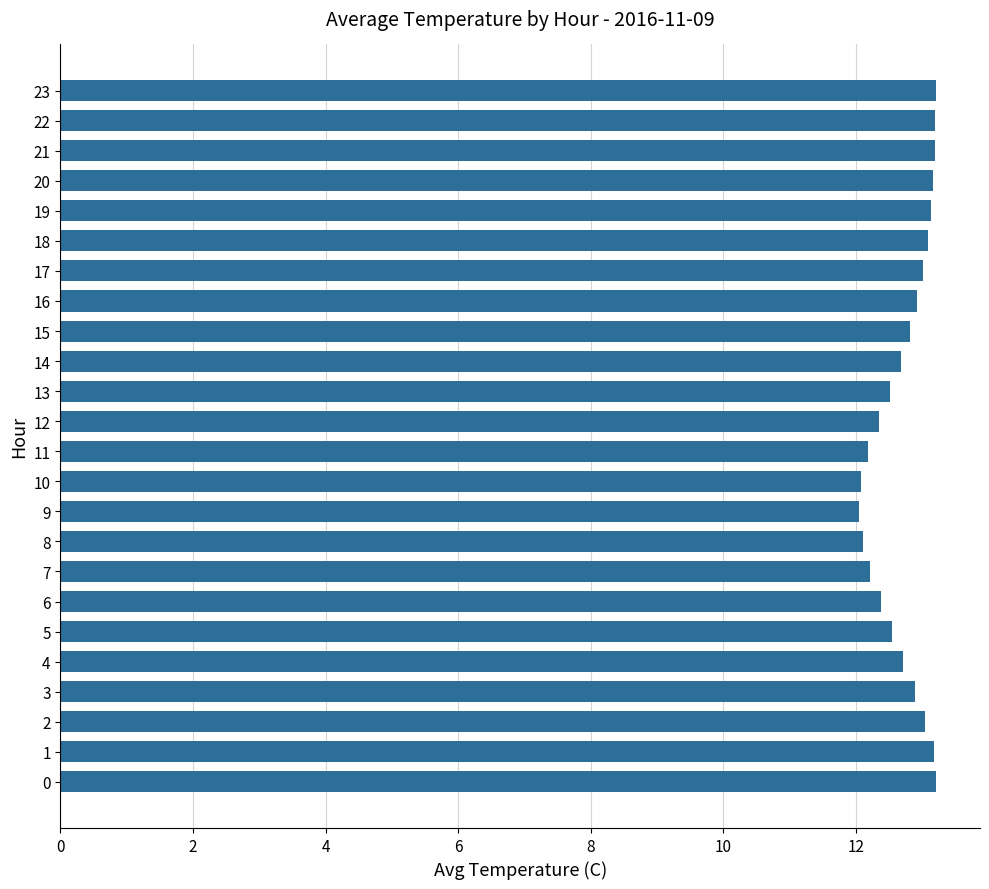

What is the average value?

12.7